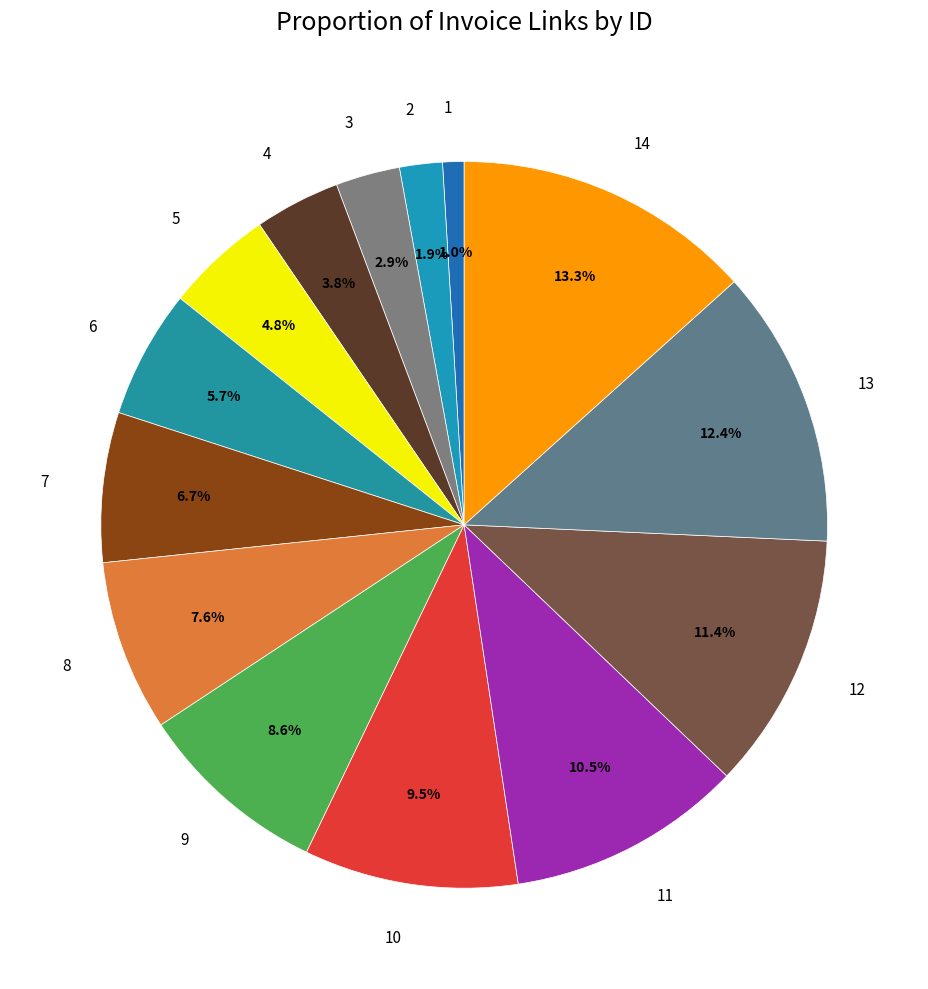

To the nearest percent, what is the difference between the largest and smallest slice percentages?

12%